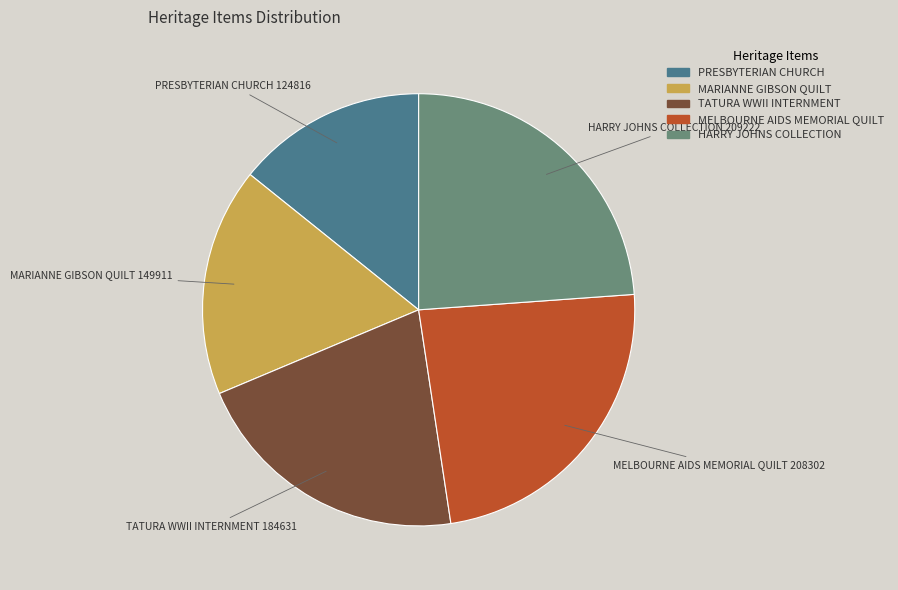

True or false: MELBOURNE AIDS MEMORIAL QUILT accounts for 11% of the total.

False